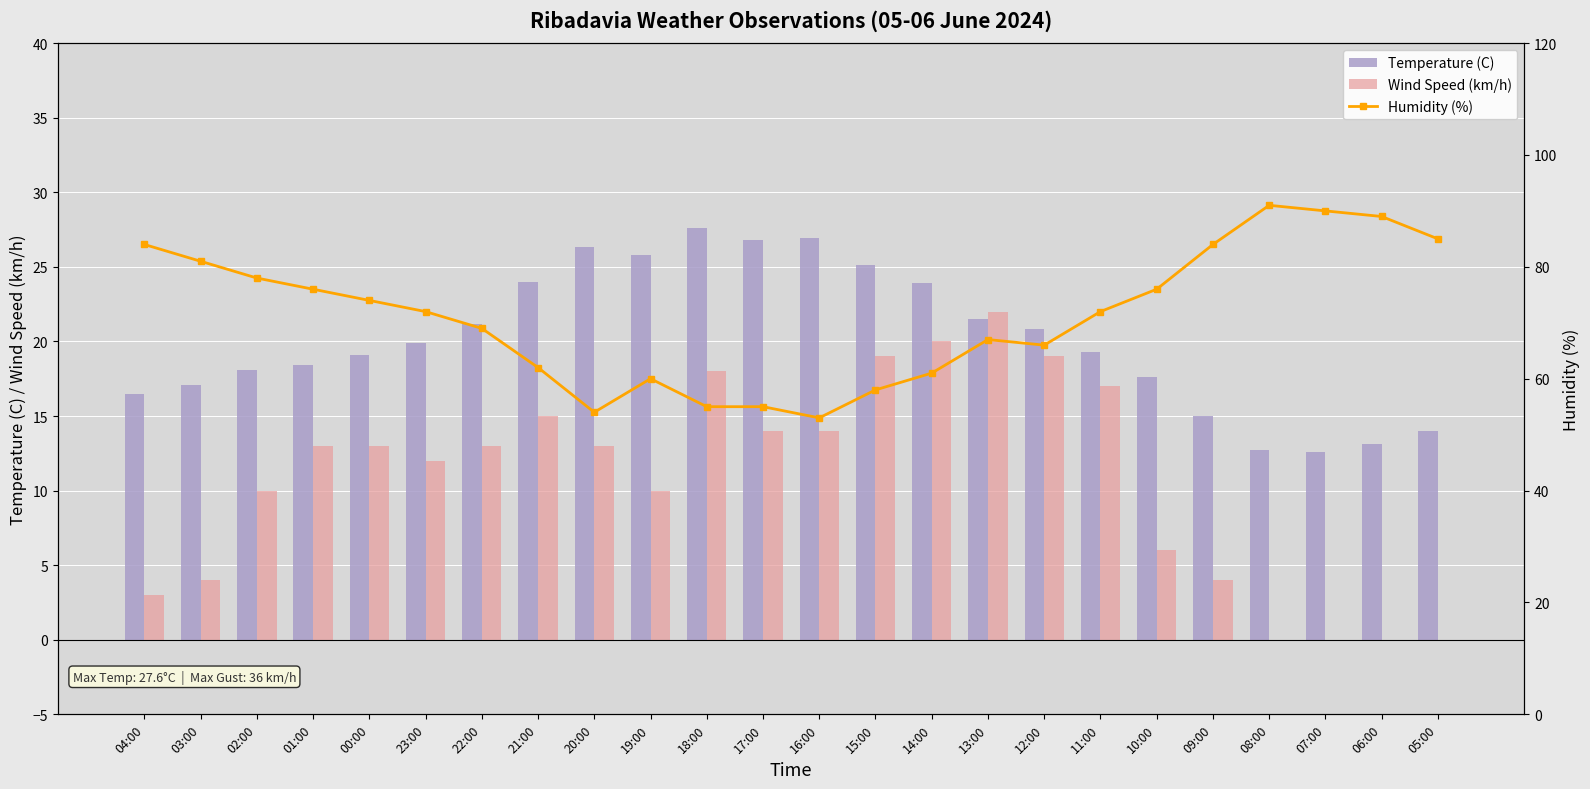

Reading left to right, extract all data points from this chart.

Temperature (C): 16.5	17.1	18.1	18.4	19.1	19.9	21.2	24.0	26.3	25.8	27.6	26.8	26.9	25.1	23.9	21.5	20.8	19.3	17.6	15.0	12.7	12.6	13.1	14.0
Wind Speed (km/h): 3.0	4.0	10.0	13.0	13.0	12.0	13.0	15.0	13.0	10.0	18.0	14.0	14.0	19.0	20.0	22.0	19.0	17.0	6.0	4.0	0.0	0.0	0.0	0.0
Humidity (%): 84.0	81.0	78.0	76.0	74.0	72.0	69.0	62.0	54.0	60.0	55.0	55.0	53.0	58.0	61.0	67.0	66.0	72.0	76.0	84.0	91.0	90.0	89.0	85.0